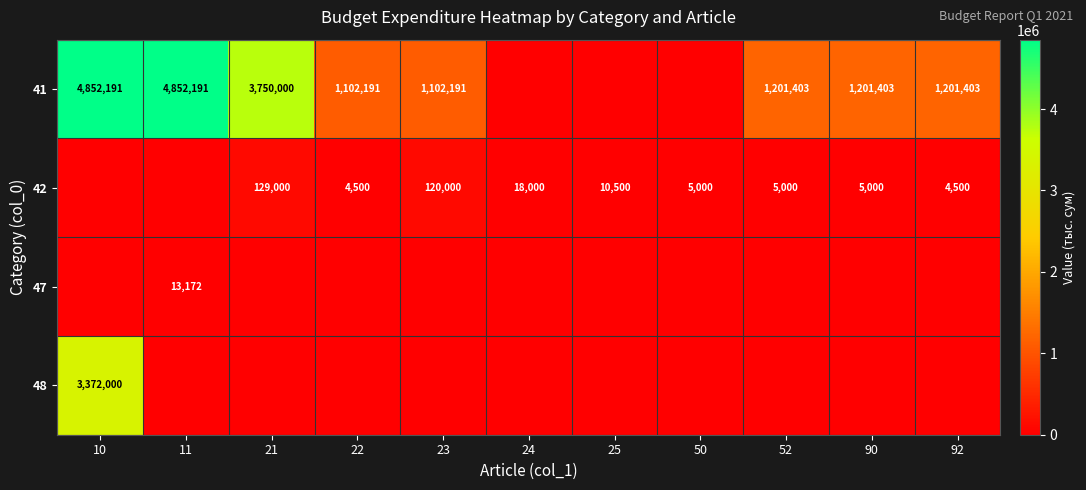

Between 52 and 11, which is larger?

11